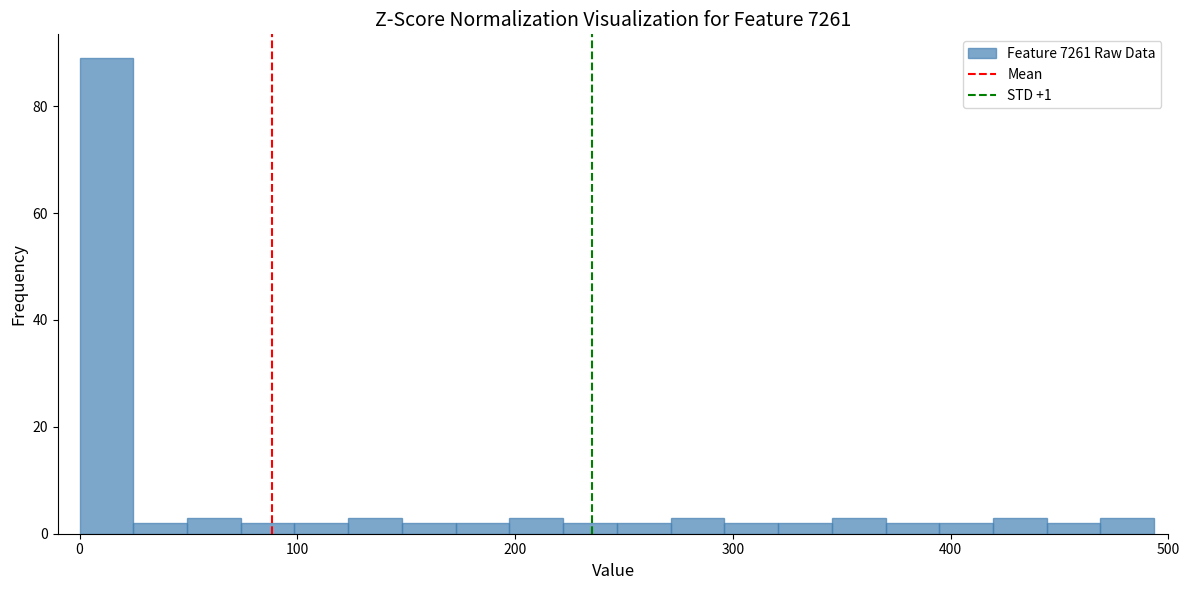

Read against the x-axis, roughly where is the centre of the tallest bar?

10